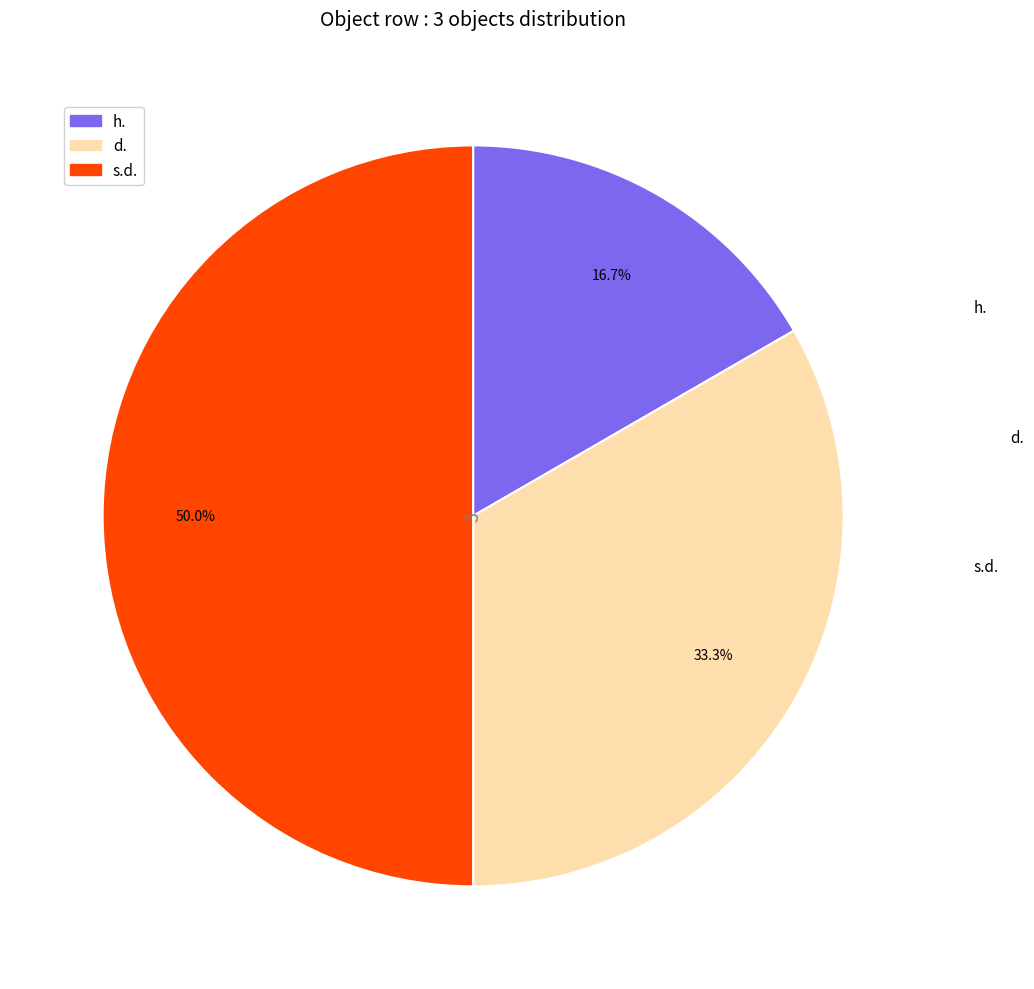

True or false: s.d. accounts for 50% of the total.

True